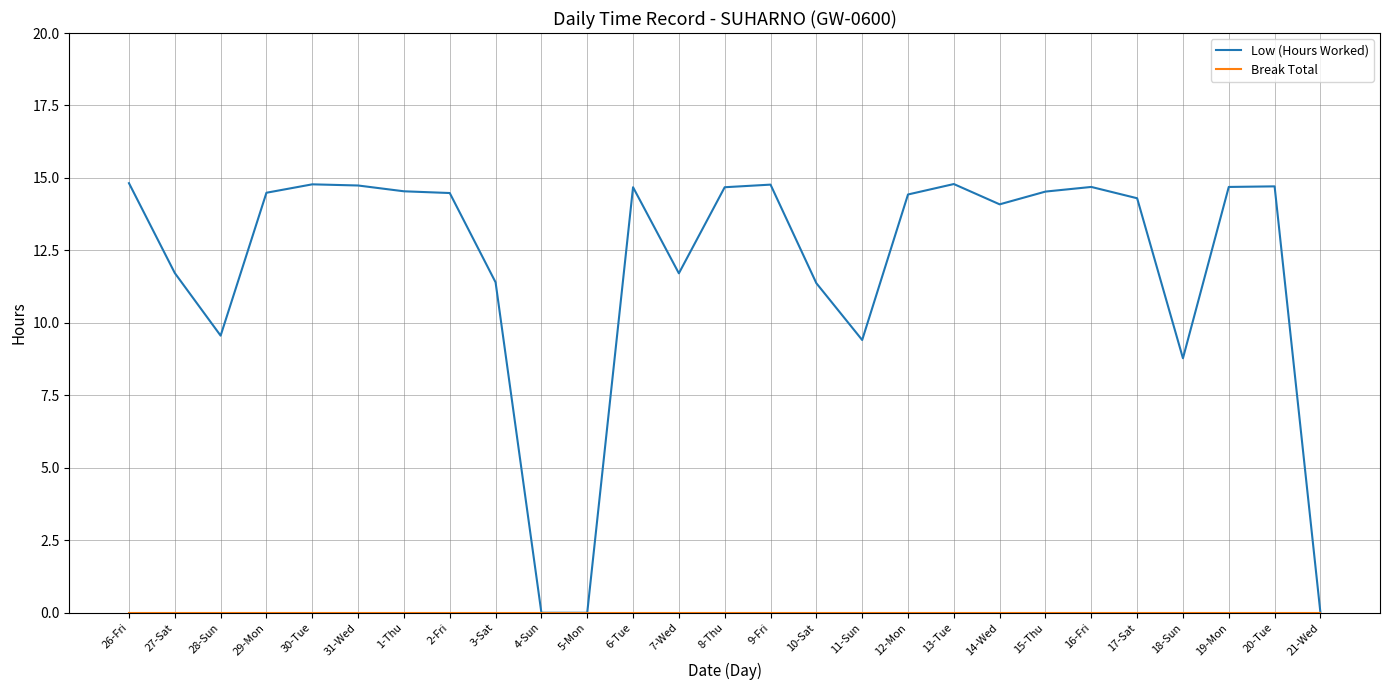

True or false: Low (Hours Worked) has a value of 6.3 at 21-Wed.

False